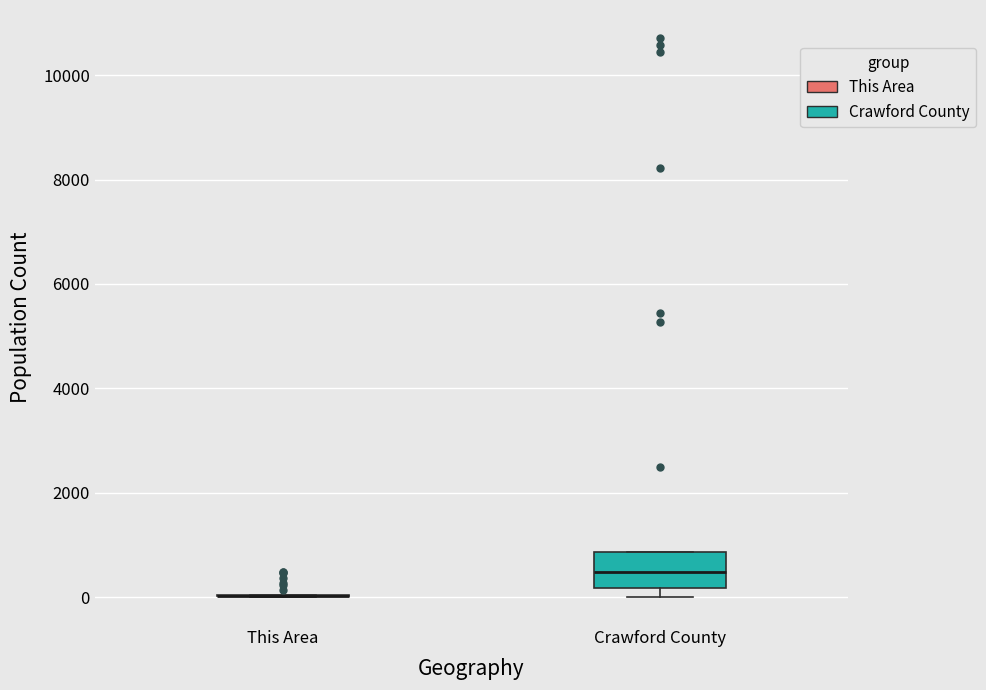

Reading left to right, read every box against the y-axis: the position of its median line, the range the box covers, and the ends of its whiskers. The values are not printed on the chart, so give them approximately, as read against the axis.

This Area: box collapsed to a line at 0, whiskers 0 to 0
Crawford County: median 400, box 200 to 800, whiskers 0 to 800